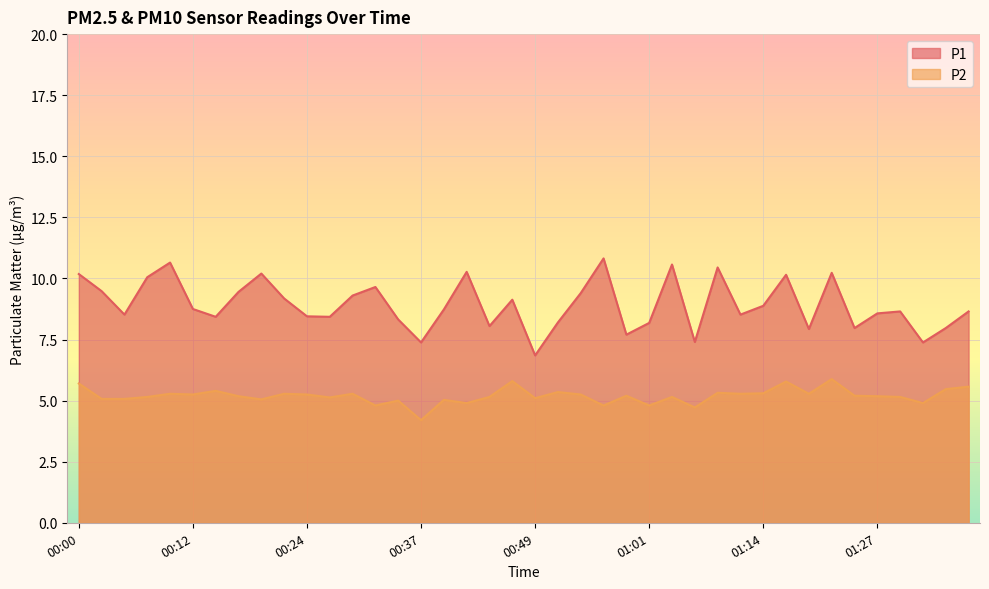

What is the label of the 21st point from the left?

00:49